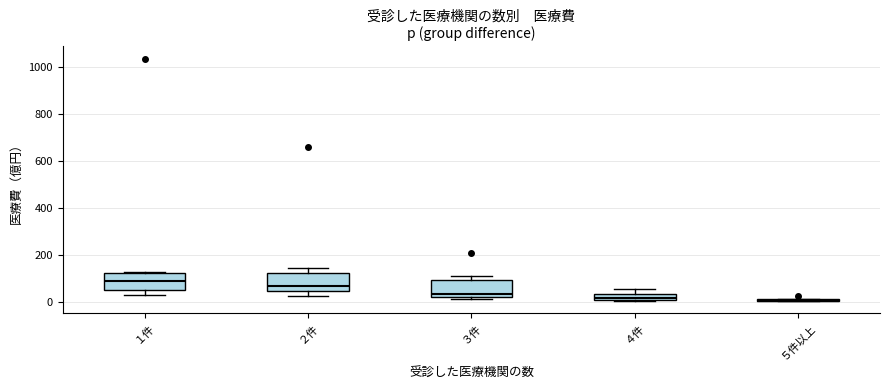

Where does the median line of the box for ４件 sit on the y-axis? The values are not printed on the chart, so give them approximately, as read against the axis.

20